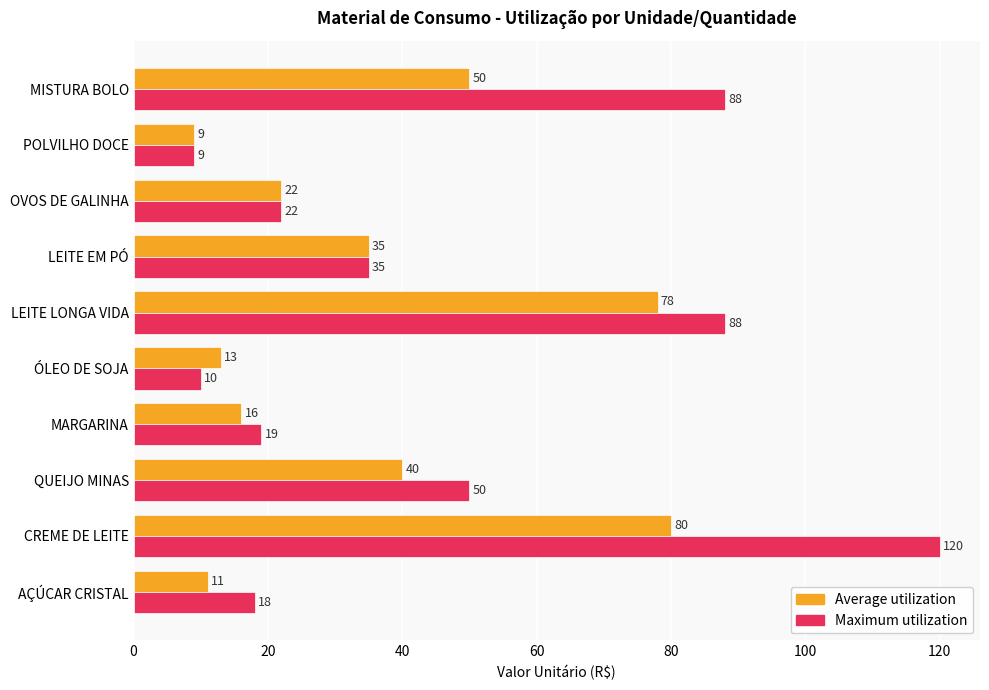

Which label corresponds to the smallest value in the chart?

POLVILHO DOCE